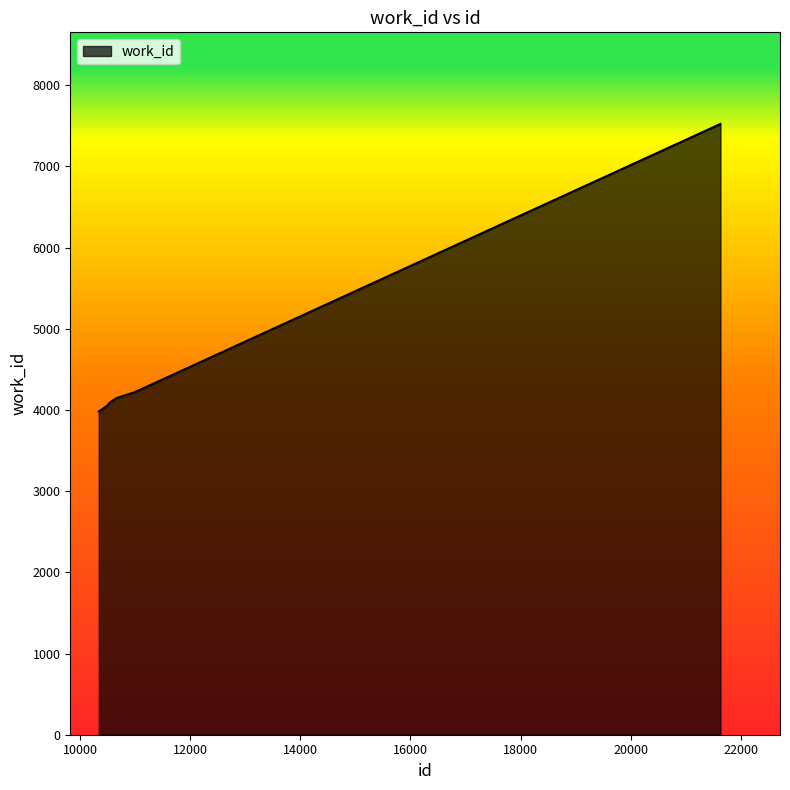

What is the greatest value displayed?

7524